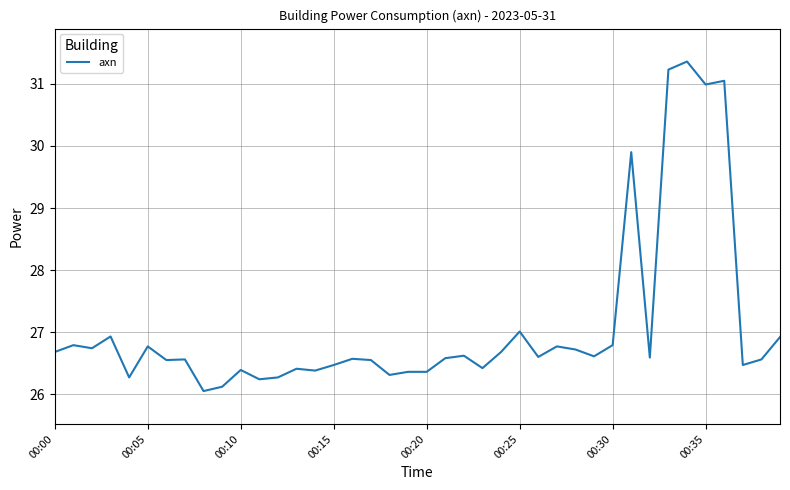

What is the smallest value displayed?

26.1